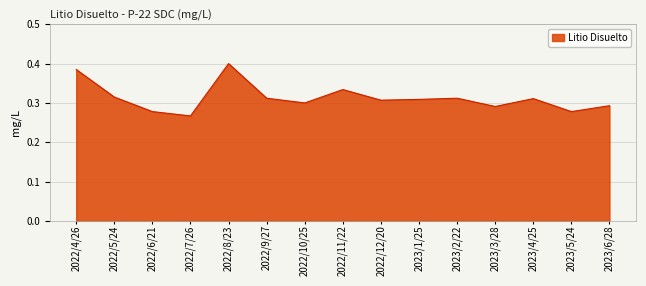

What position from the left is 2022/9/27?

6